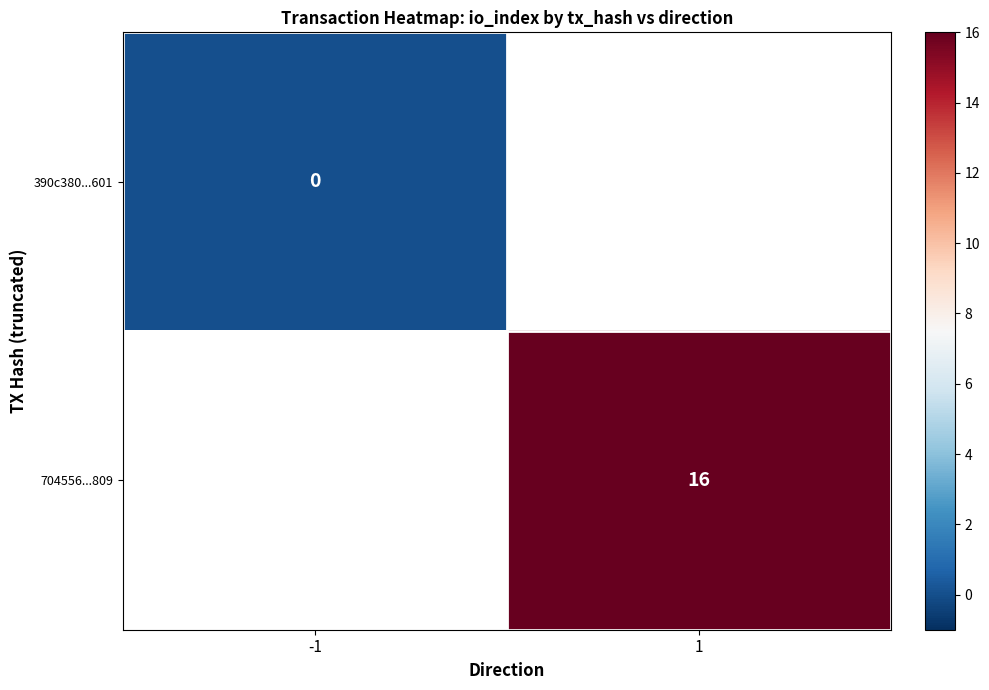

Which category has the highest value in the 390c380...601 series?

-1